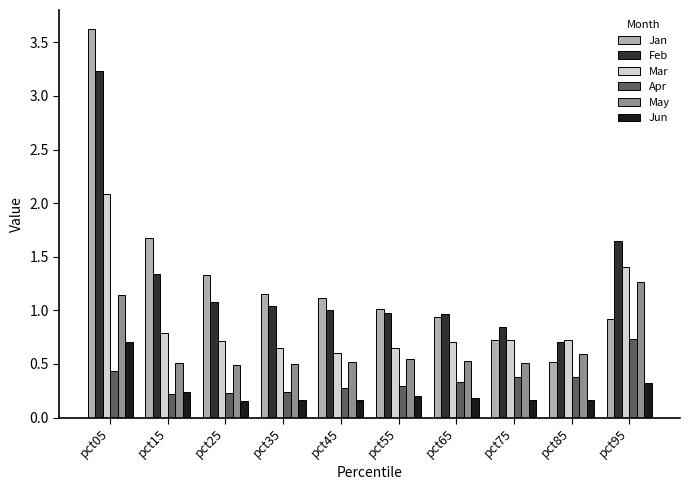

How many values in the Jan series exceed 1?

6